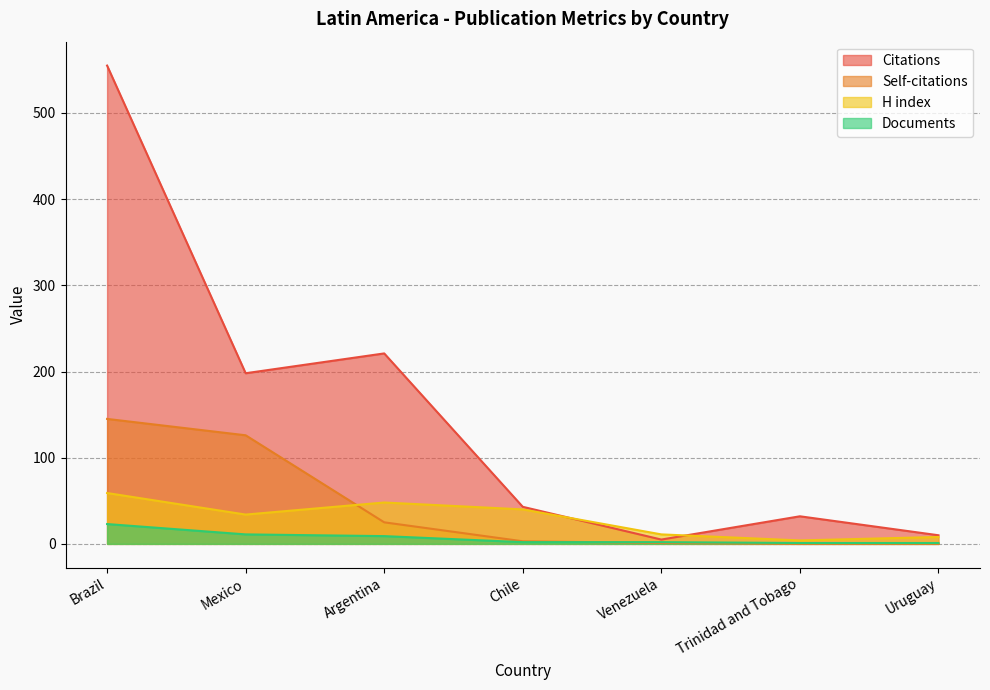

At which label does Citations first exceed 43?

Brazil